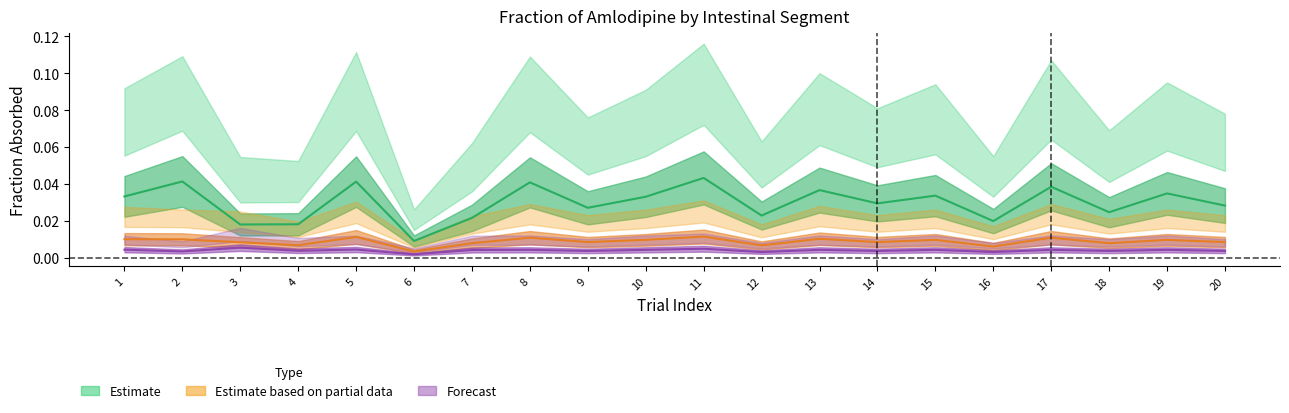

How many series are shown in this chart?

3